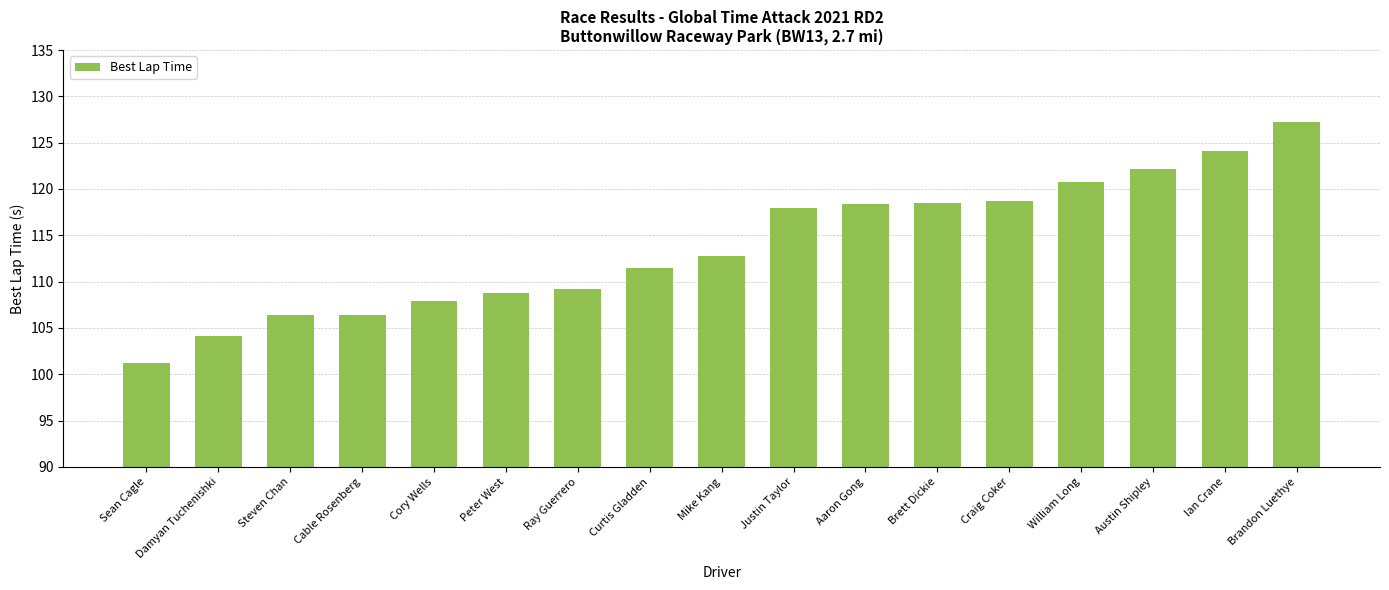

What is the minimum value shown in the chart?

101.2